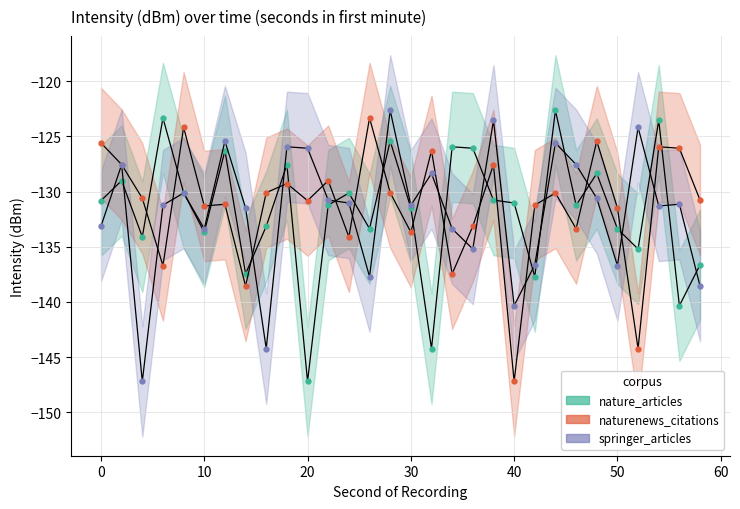

What is the highest value of the naturenews_citations series?

-123.3